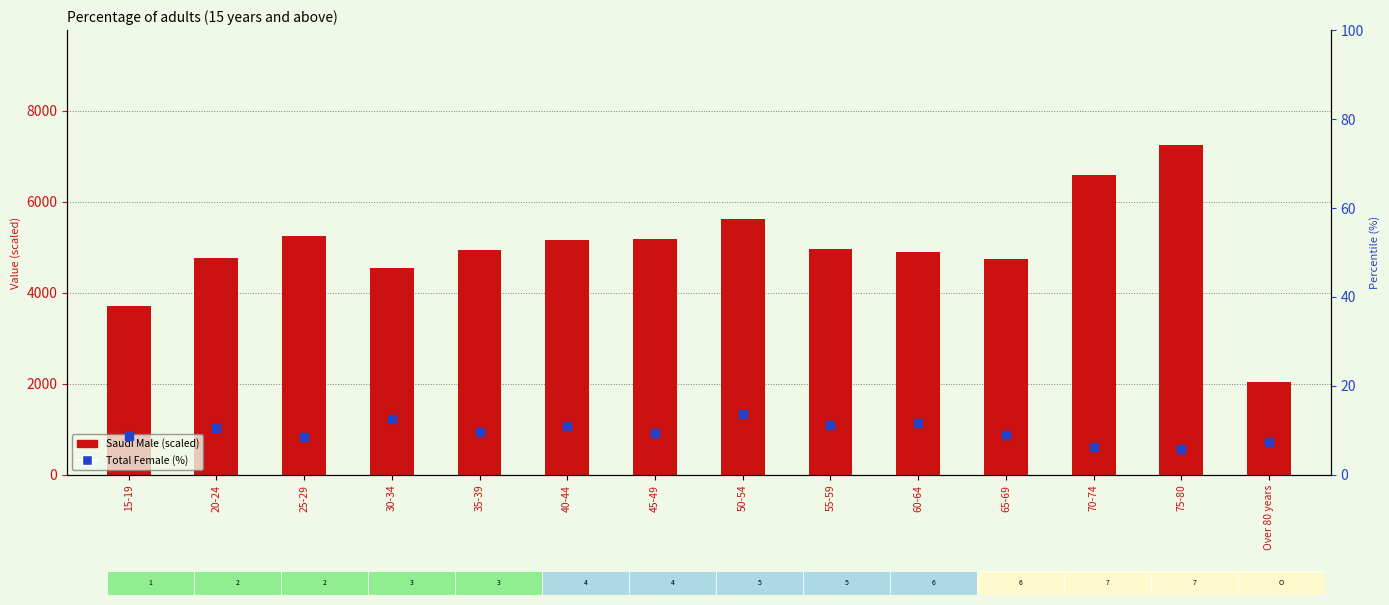

Which series has the largest total across all categories?

Saudi Male (scaled)